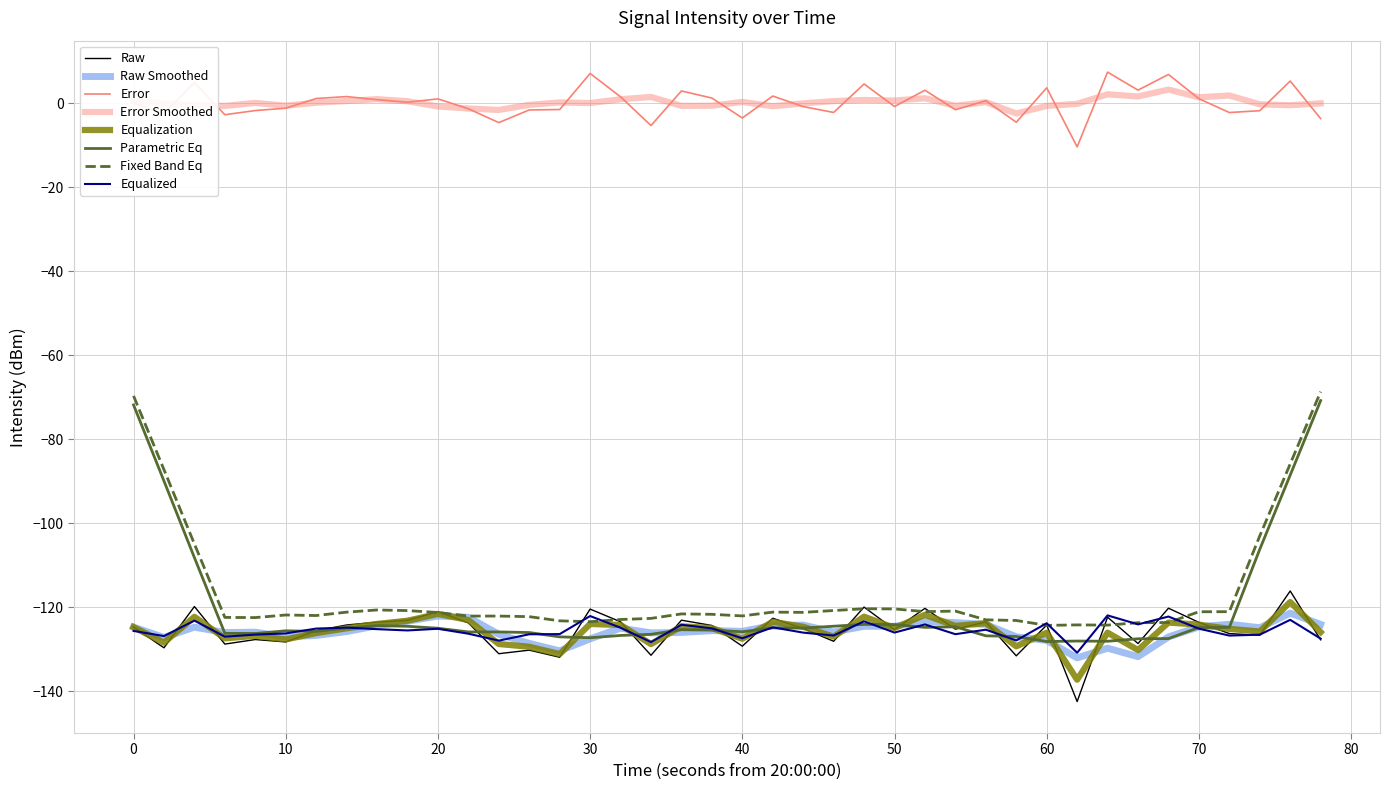

How many lines are shown in the chart?

8